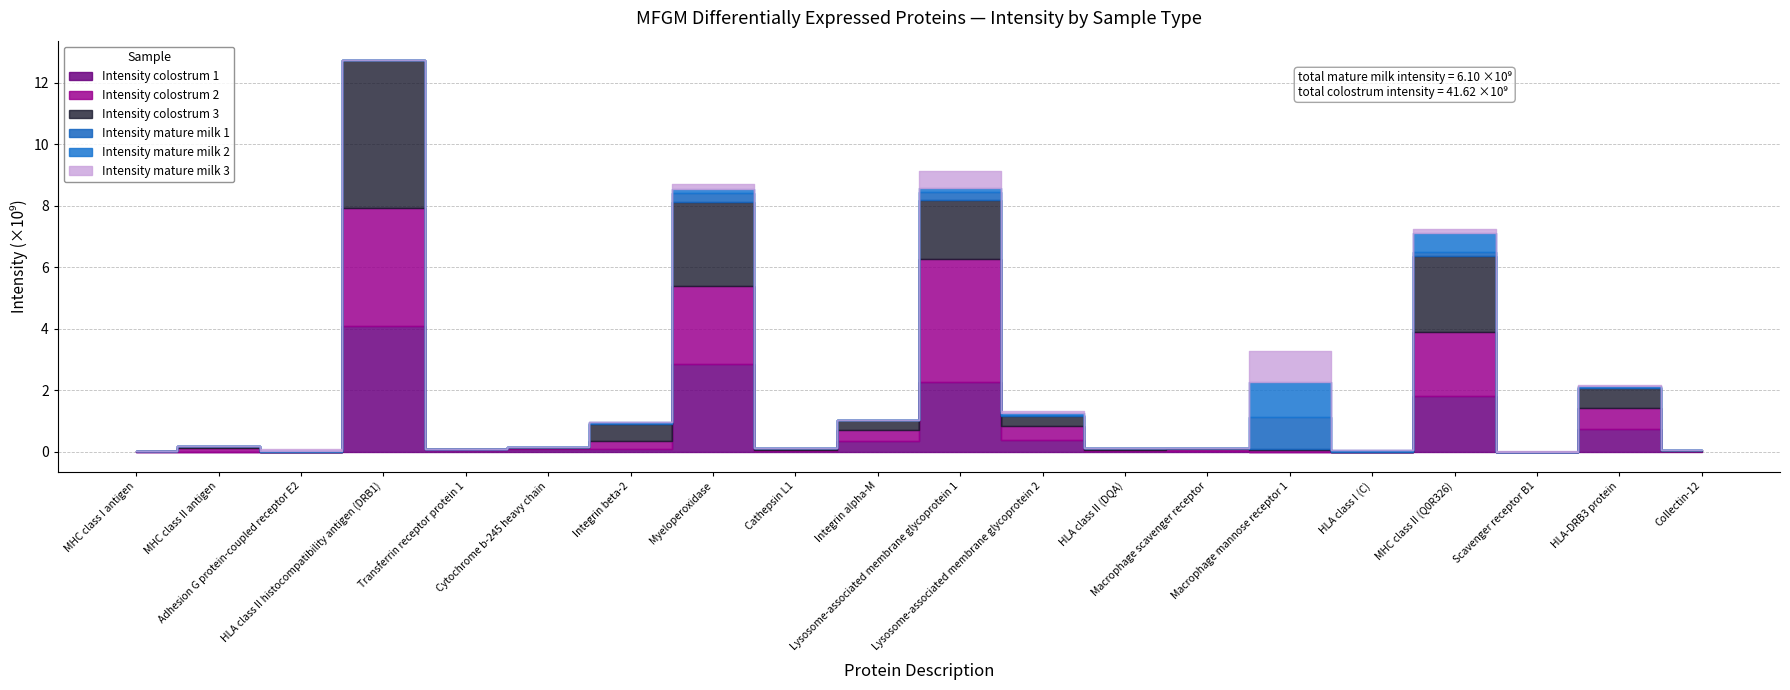

What is the difference between the second highest and second lowest values in the colostrum_3 series?

2736300000